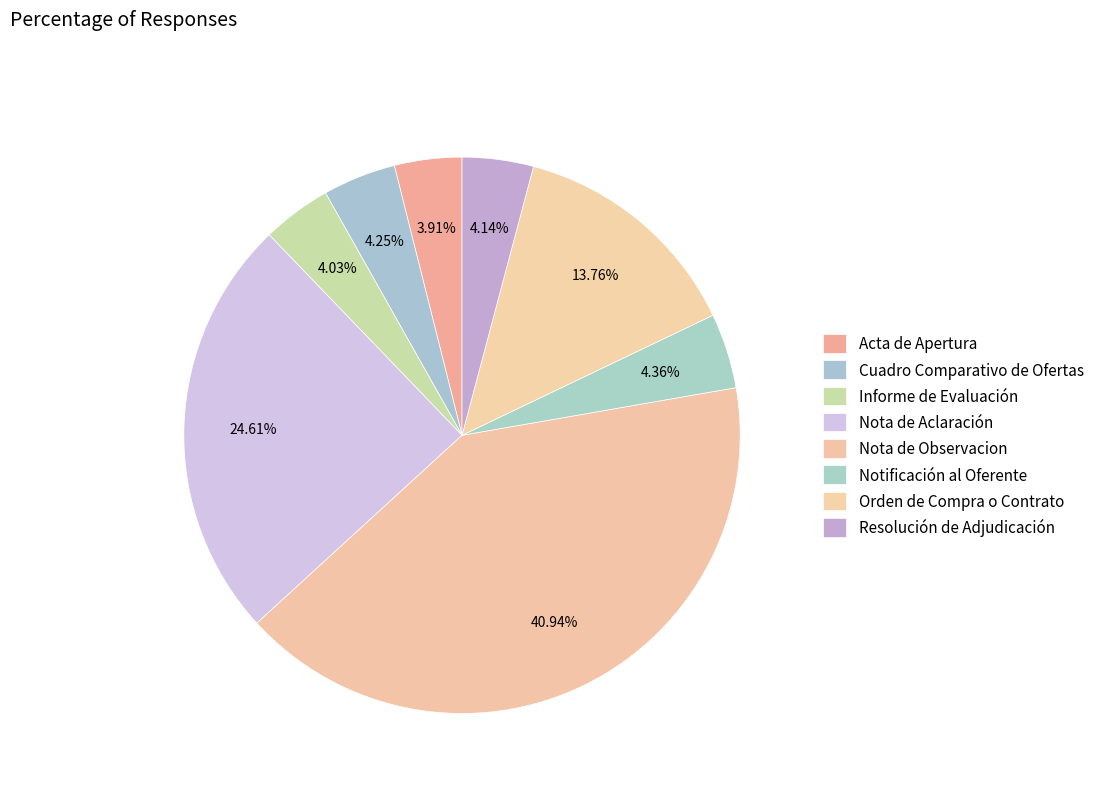

Which category has the smallest portion of the pie?

Acta de Apertura